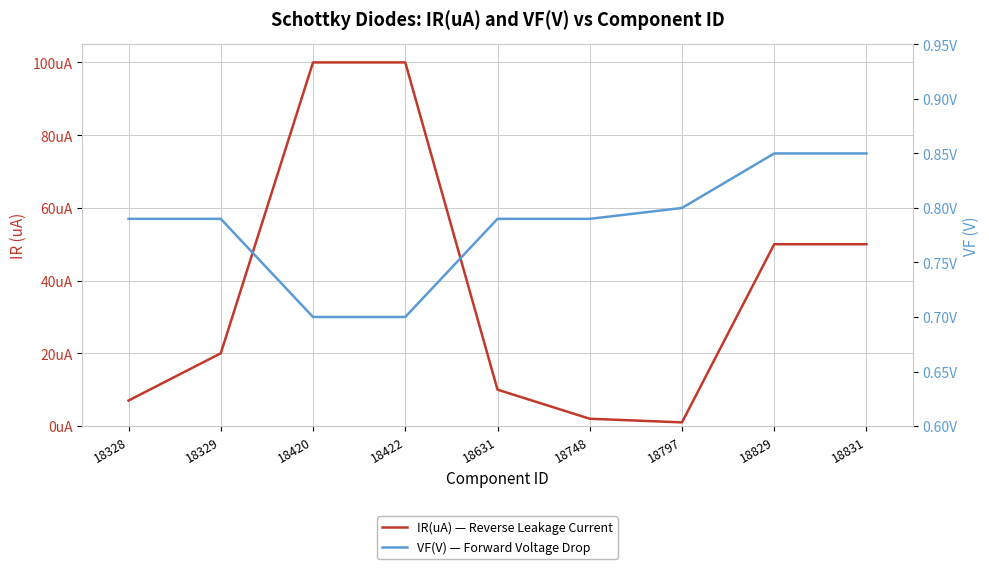

True or false: IR(uA) — Reverse Leakage Current and VF(V) — Forward Voltage Drop cross at least once.

False